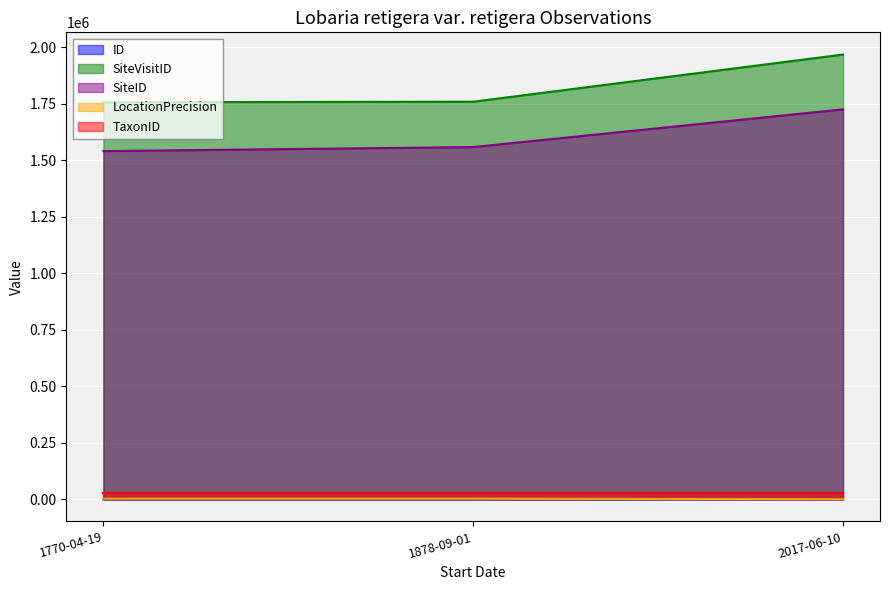

Which category has the highest value across all series?

2017-06-10